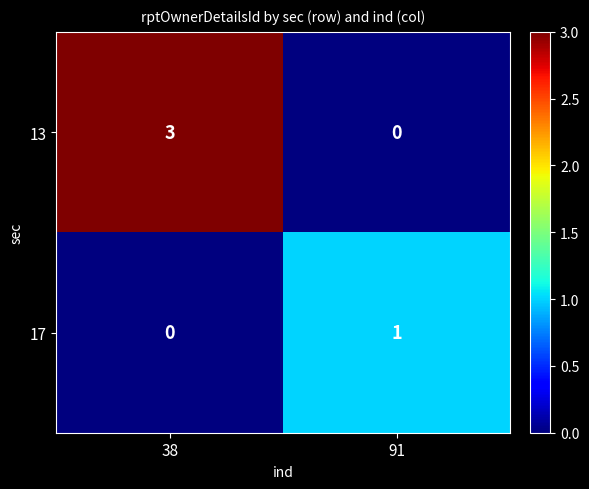

Read the 13 value at 38.

3